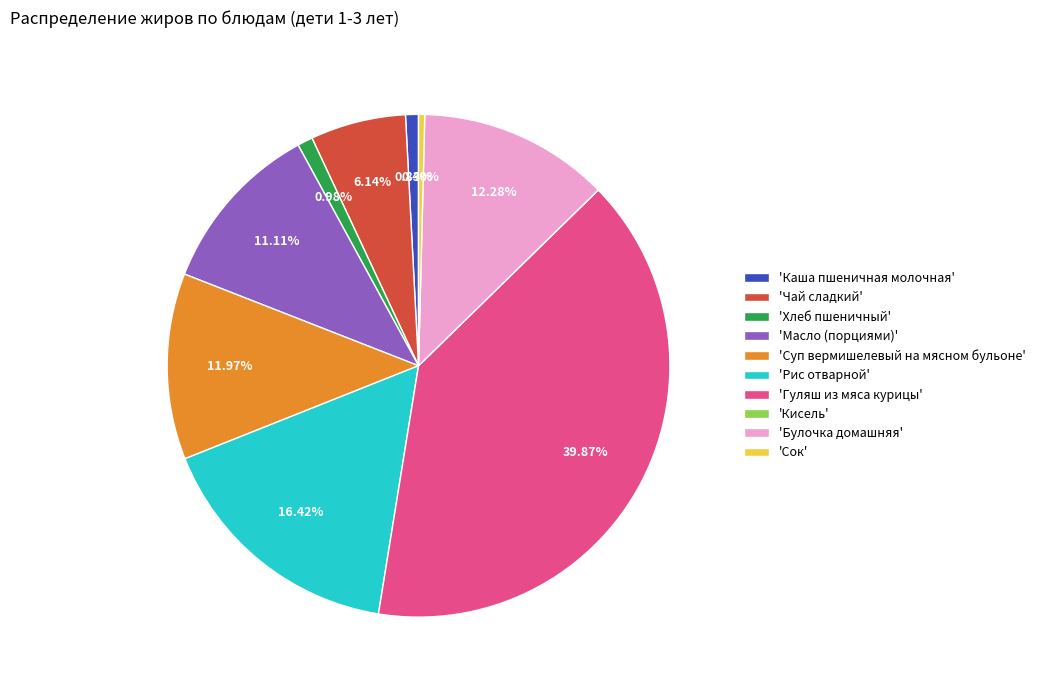

Between 'Каша пшеничная молочная' and 'Чай сладкий', which is larger?

'Чай сладкий'